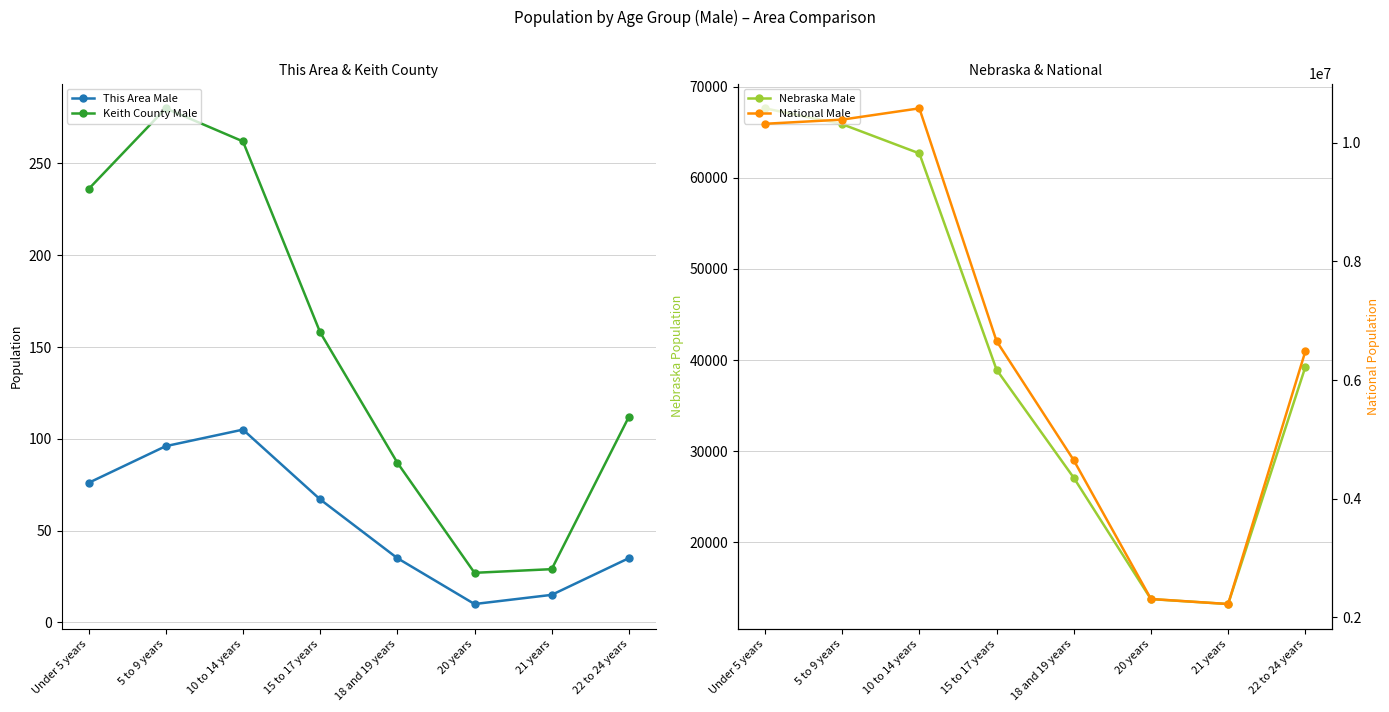

What is the value of the This Area Male point at the 5th from the left?

35